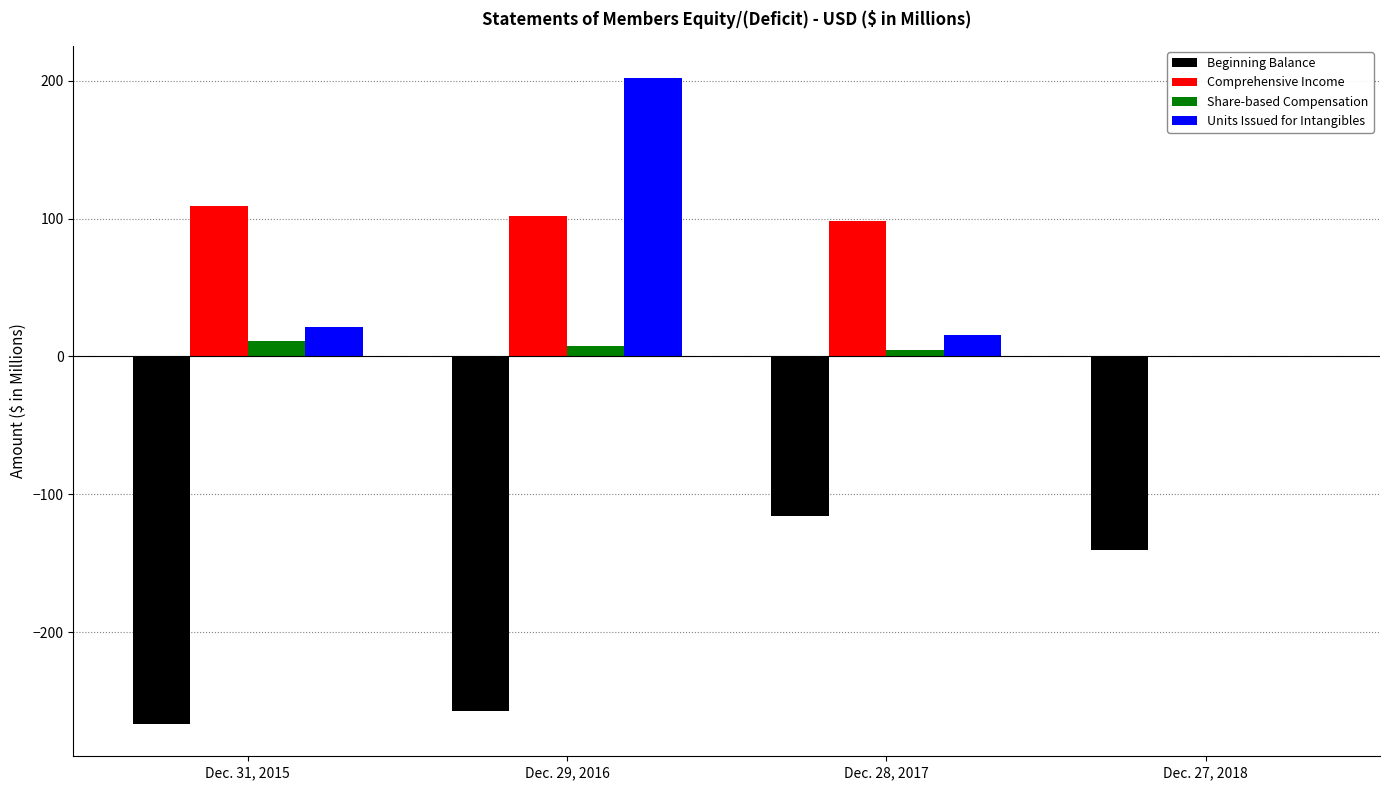

What is the sum of all Share-based Compensation values?

23.2